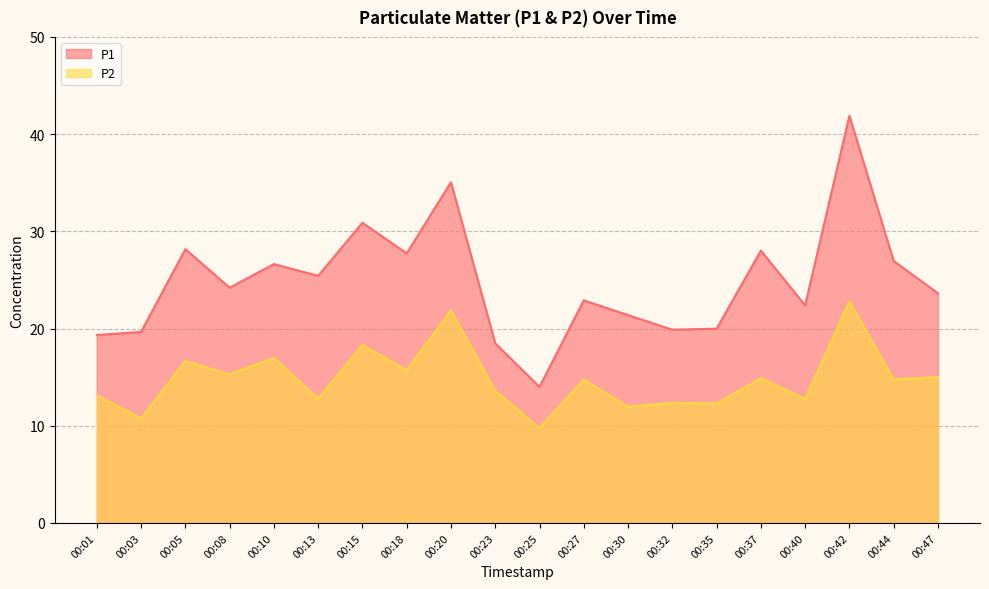

The P1 series shows 35.0 at 00:20. True or false?

True